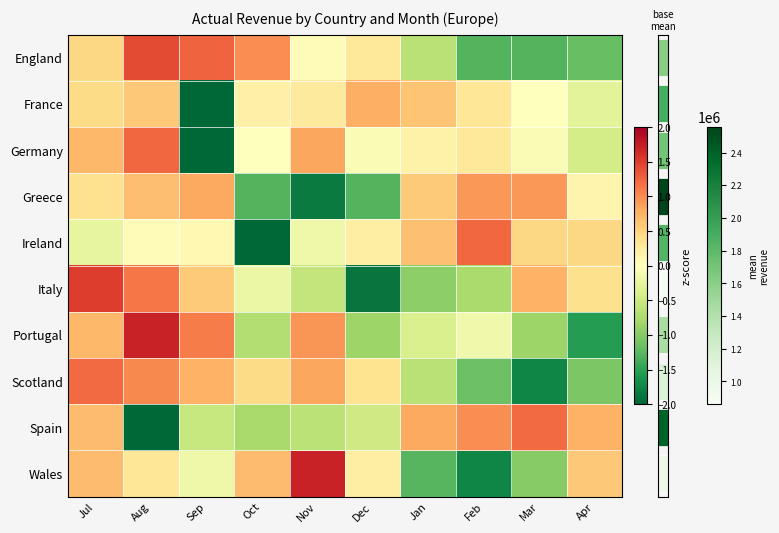

How many values in Ireland are below zero?

3